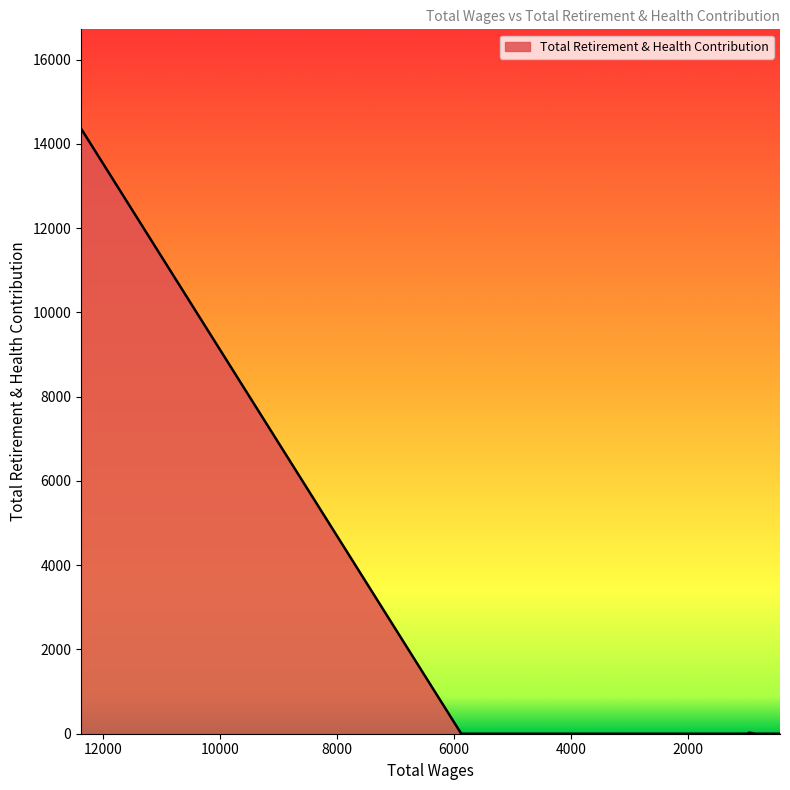

What is the difference between the second highest and minimum values?

25